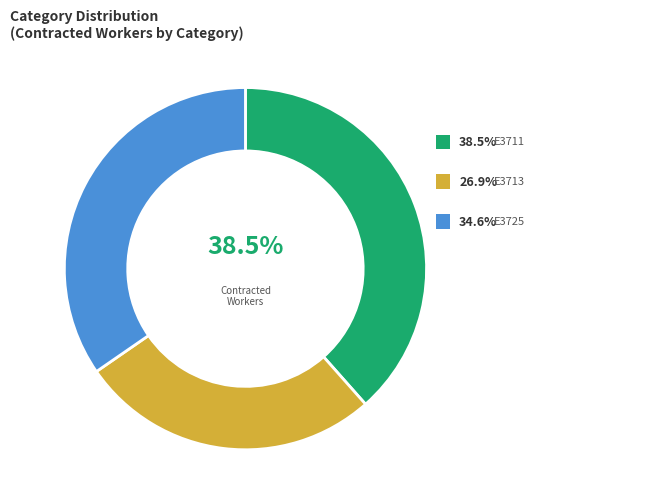

What is the ratio of the value at E3713 to the value at E3725?

0.8